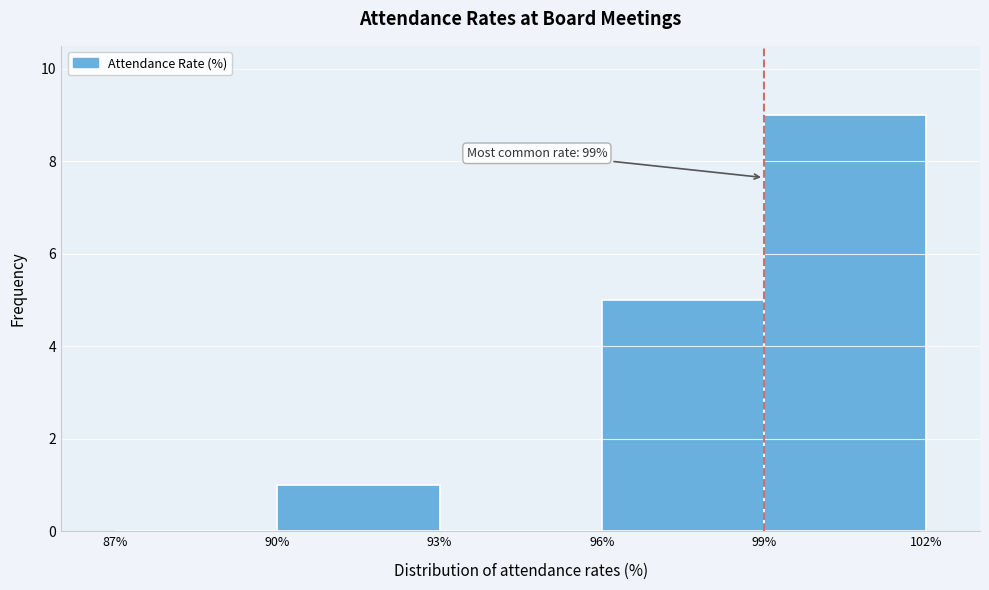

Which range on the x-axis has the tallest bar?

99% to 102%